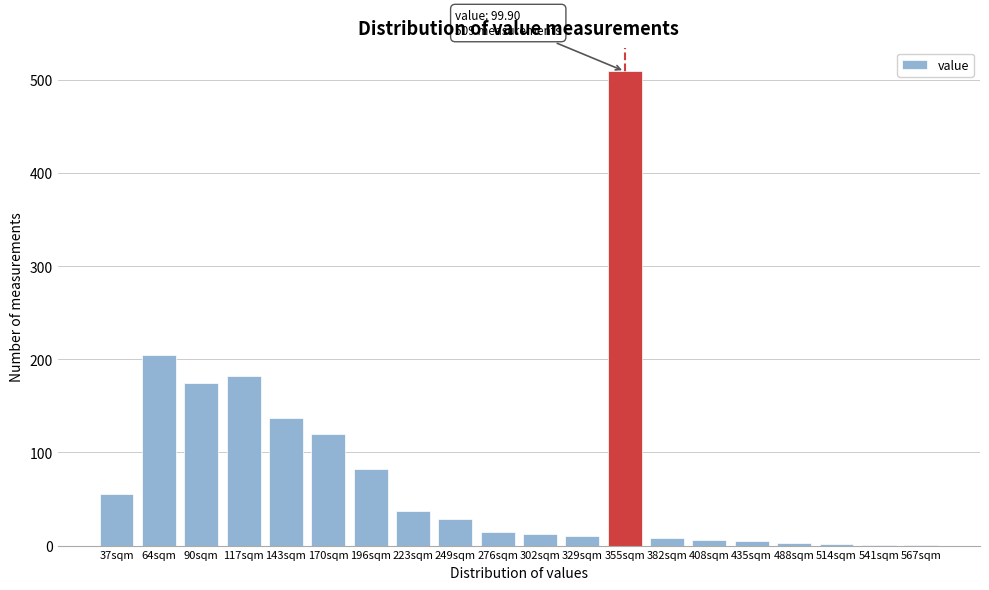

The chart shows a value of 5 at 435sqm. True or false?

True